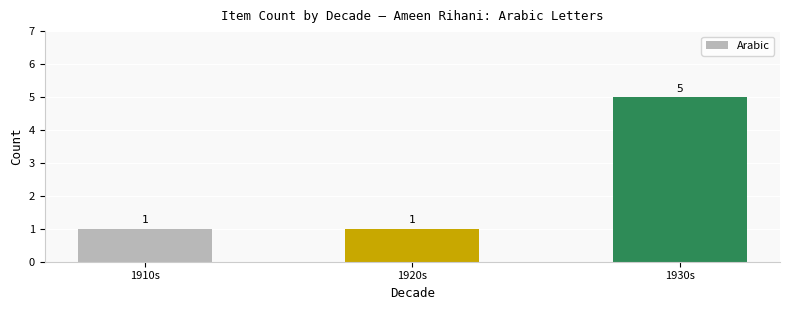

How many bars are there in total?

3